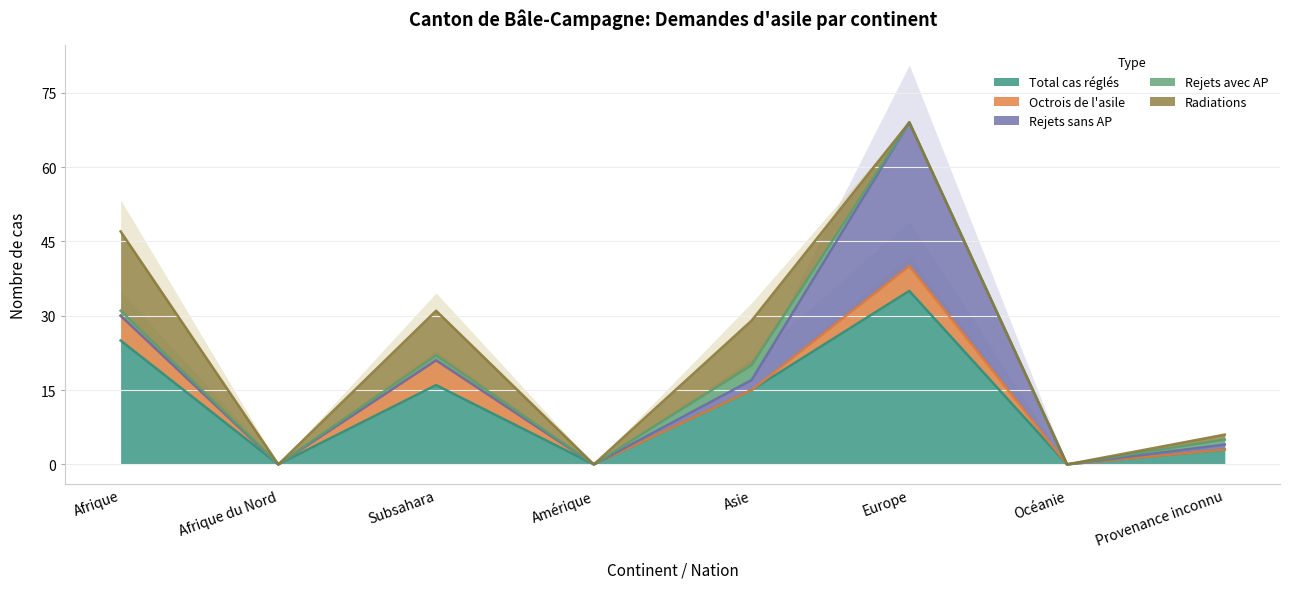

True or false: Rejets avec AP and Radiations cross at least once.

False